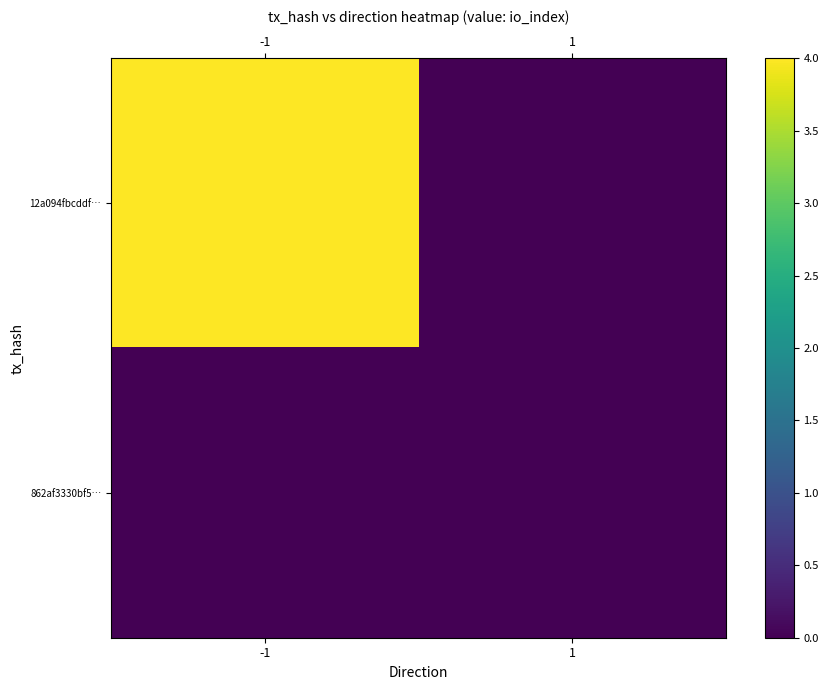

Which series changed the most between -1 and 1?

12a094fbcddf…